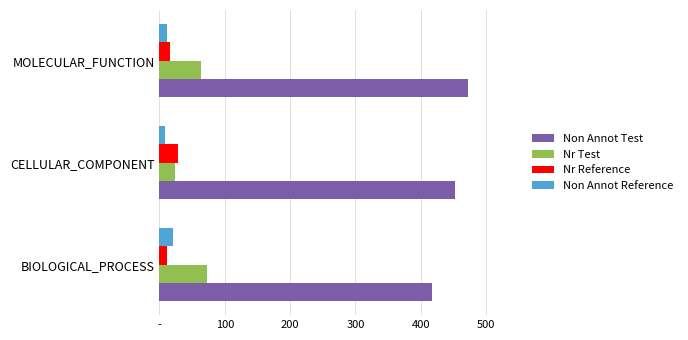

List the series in order of their peak value, lowest first.

Non Annot Reference, Nr Reference, Nr Test, Non Annot Test